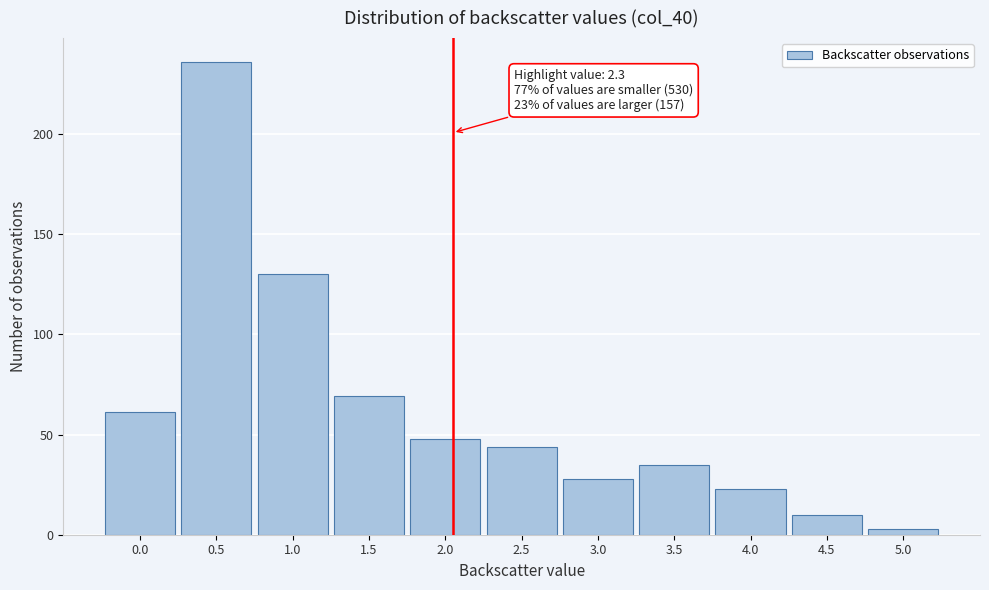

Reading left to right, list all the values displayed in this chart.

61	236	130	69	48	44	28	35	23	10	3